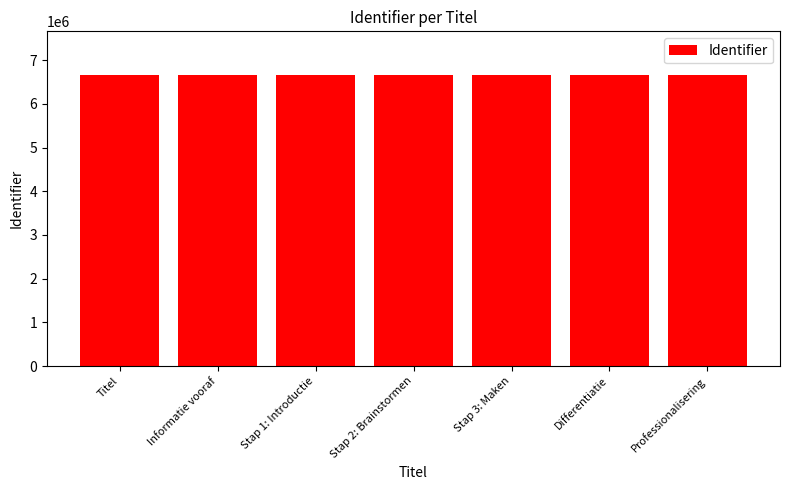

What is the greatest value displayed?

6661916